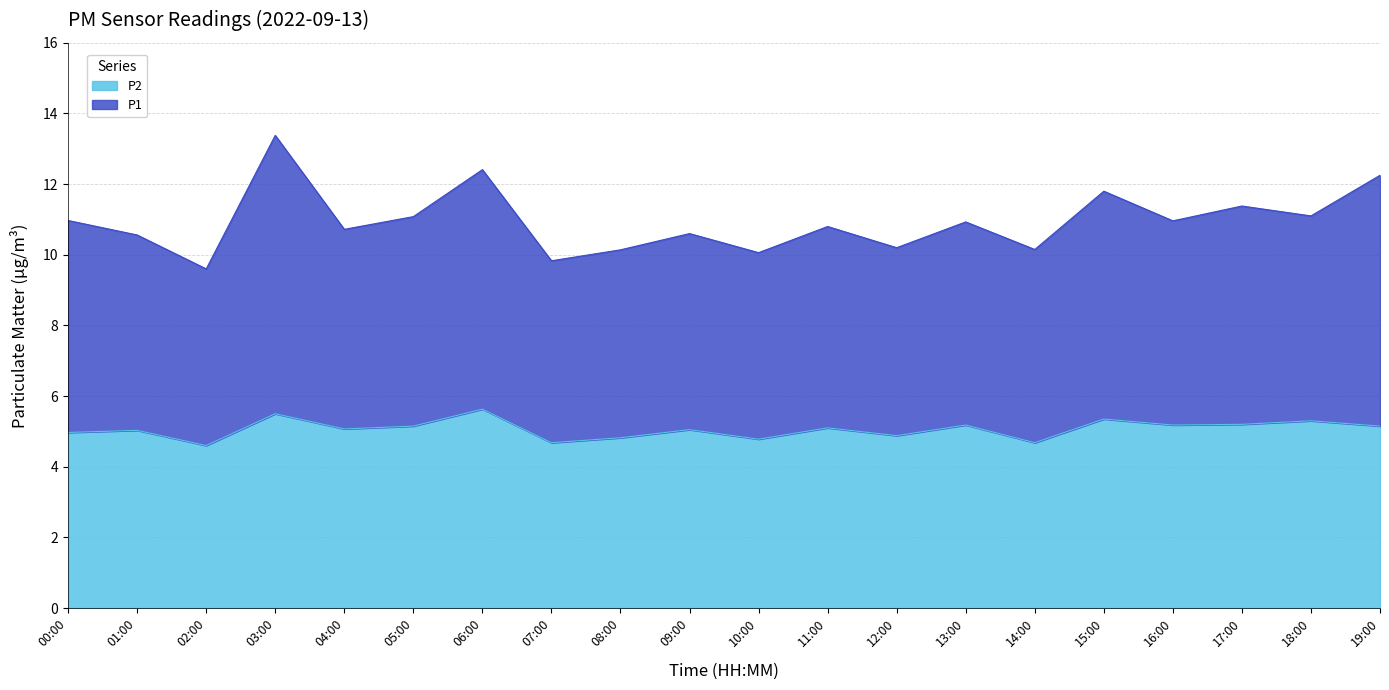

How many lines are shown in the chart?

2